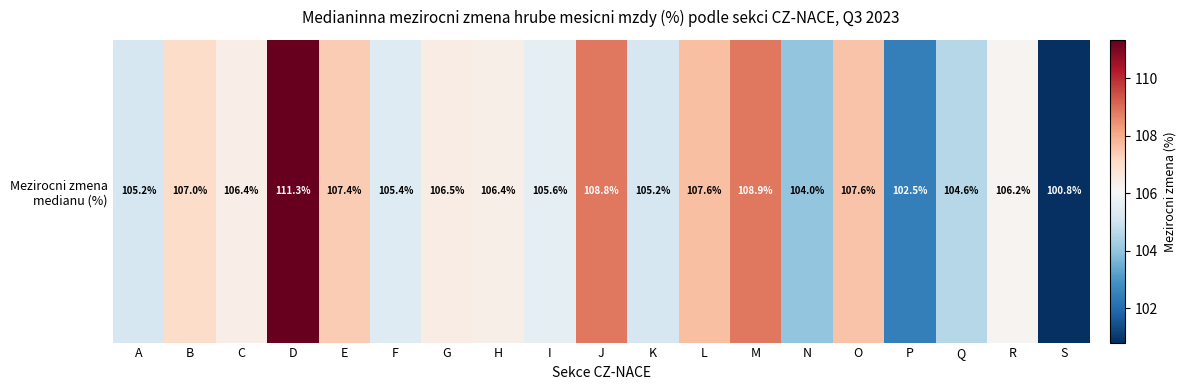

Is it true that the value at H is 140.7?

False